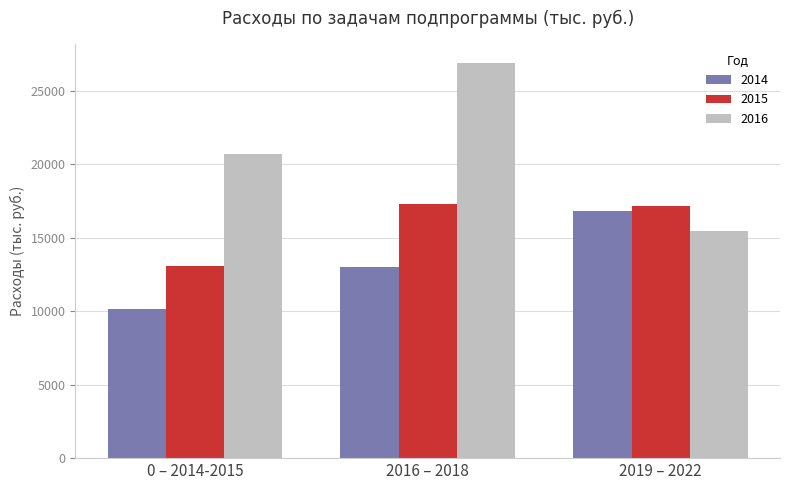

What is the difference between the second highest and minimum values in the 2014 series?

2866.4